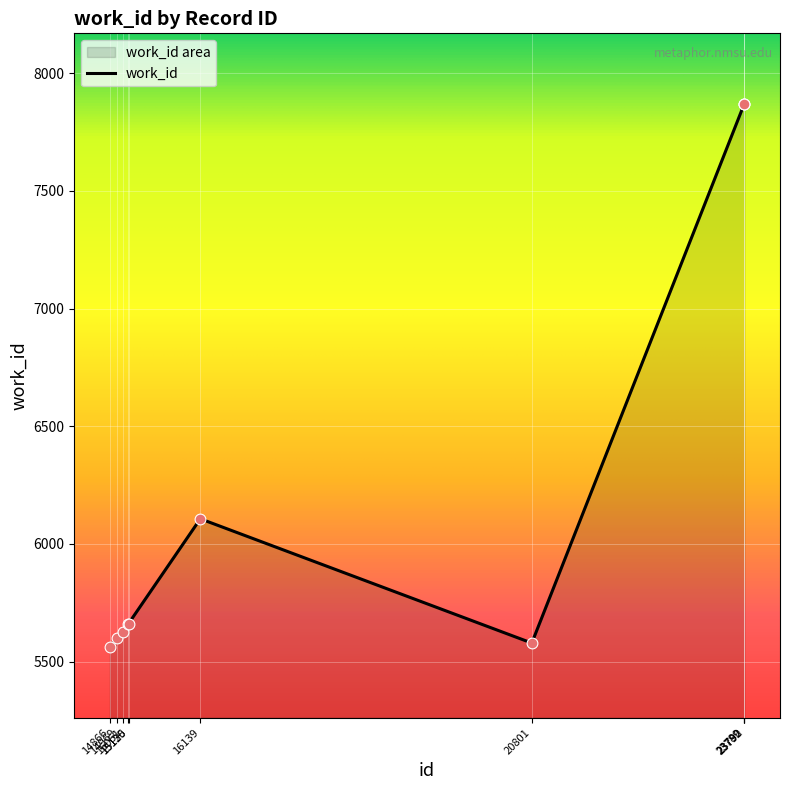

What is the change in value from 14969 to 20801?

-21